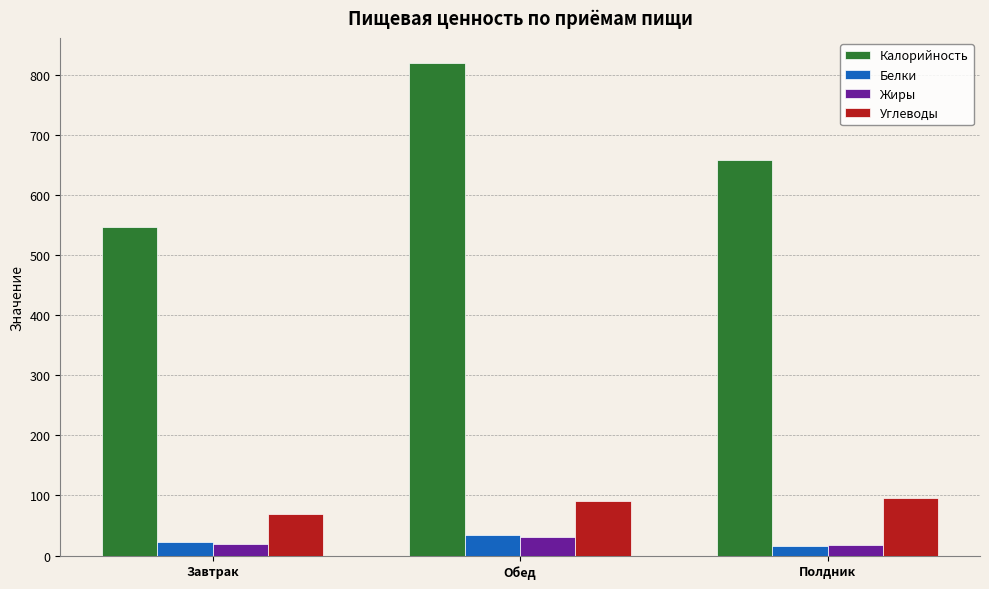

True or false: Жиры has a value of 19.9 at Завтрак.

True